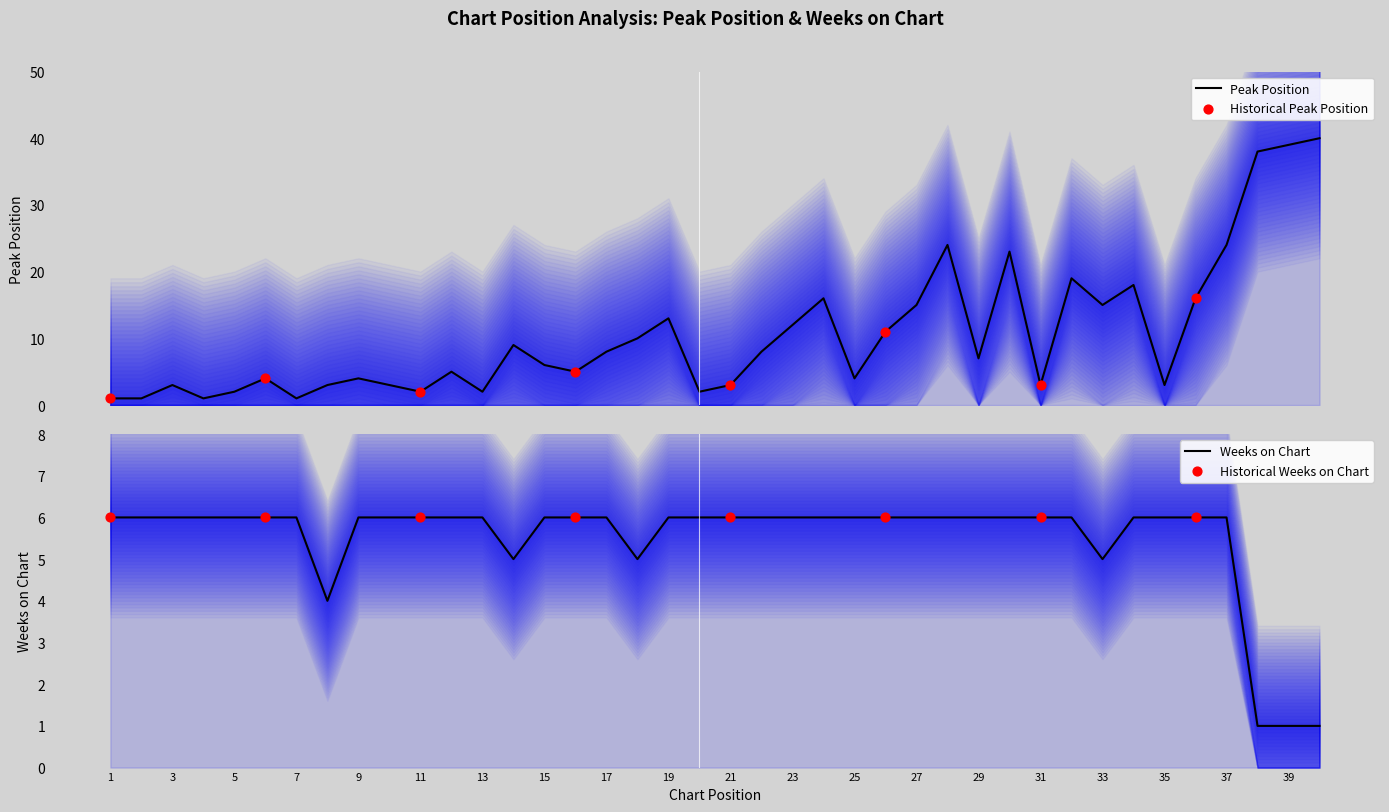

What is the total value across all series at 38?

39